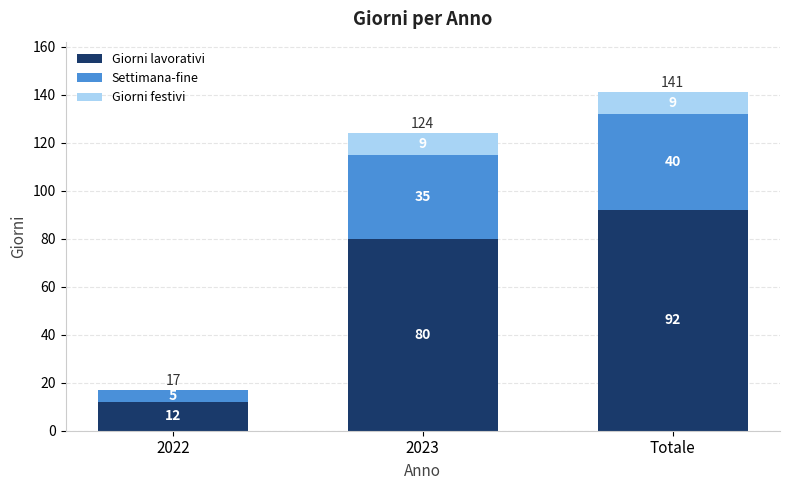

Reading left to right, list the values for the Giorni lavorativi series.

2022=12	2023=80	Totale=92